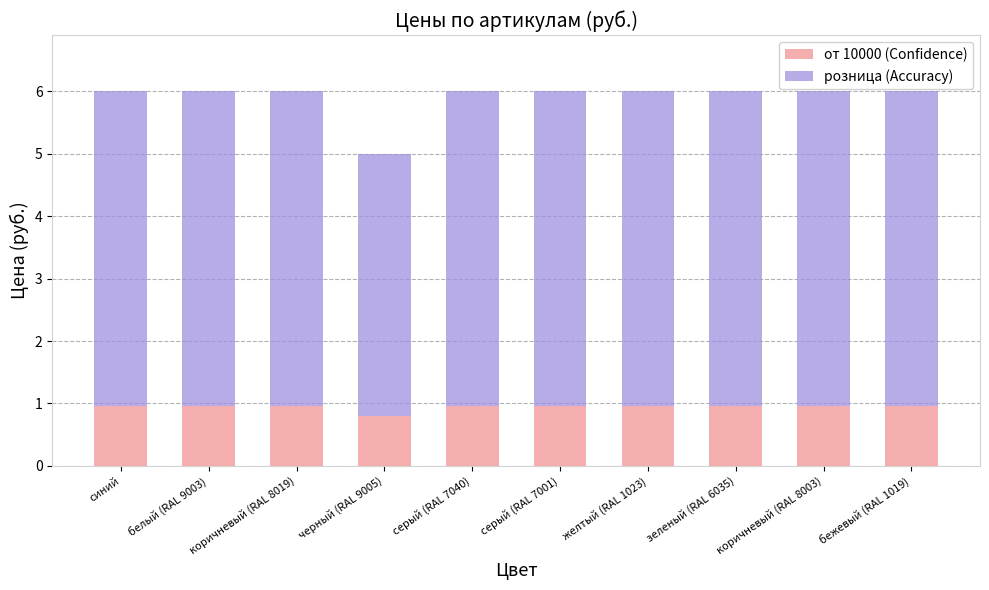

What is the total value across all series at серый (RAL 7040)?

6.0